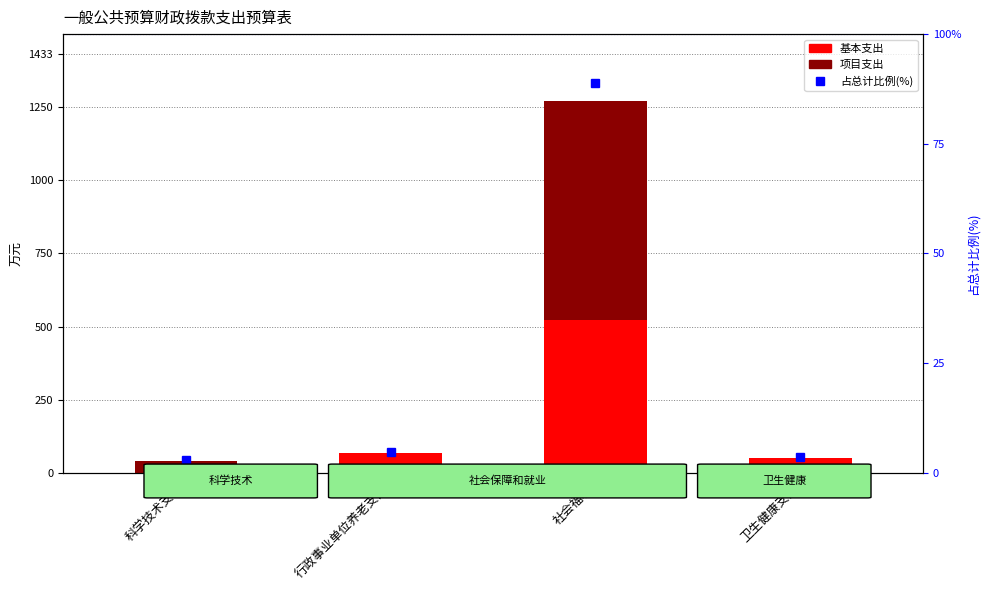

What is the total value across all series at 行政事业单位养老支出?

72.8